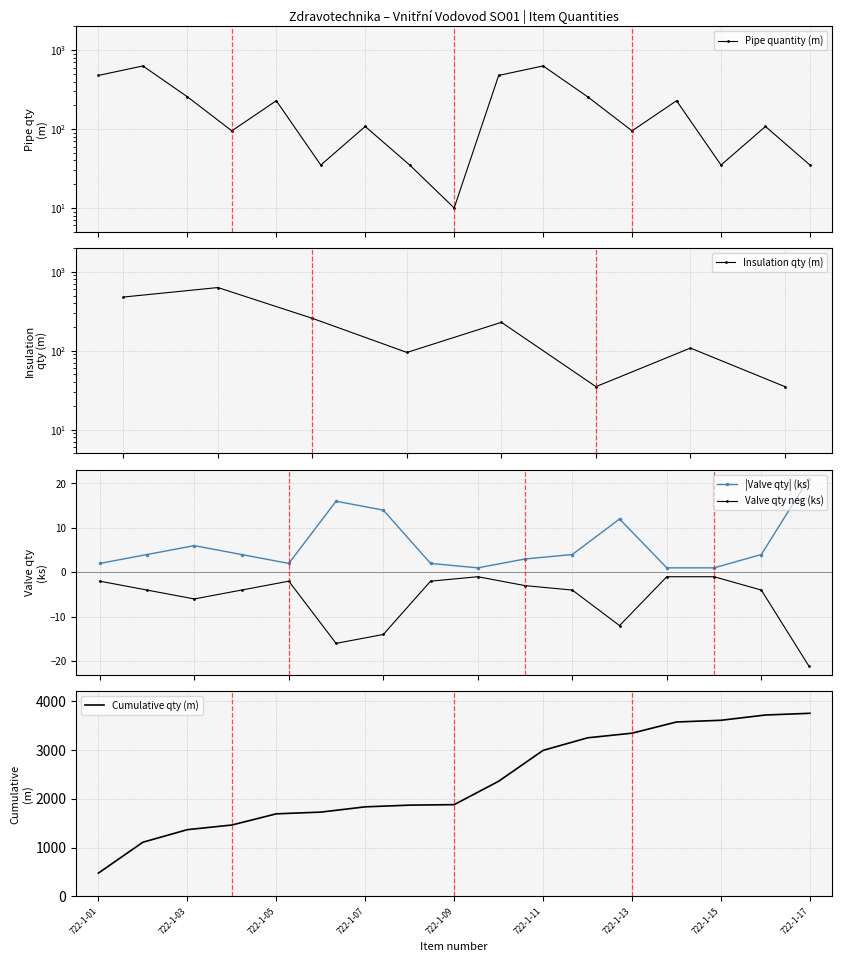

List the labels in order of value, largest first.

722-1-02, 722-1-11, 722-1-01, 722-1-10, 722-1-03, 722-1-12, 722-1-05, 722-1-14, 722-1-07, 722-1-16, 722-1-04, 722-1-13, 722-1-06, 722-1-08, 722-1-15, 722-1-17, 722-1-09